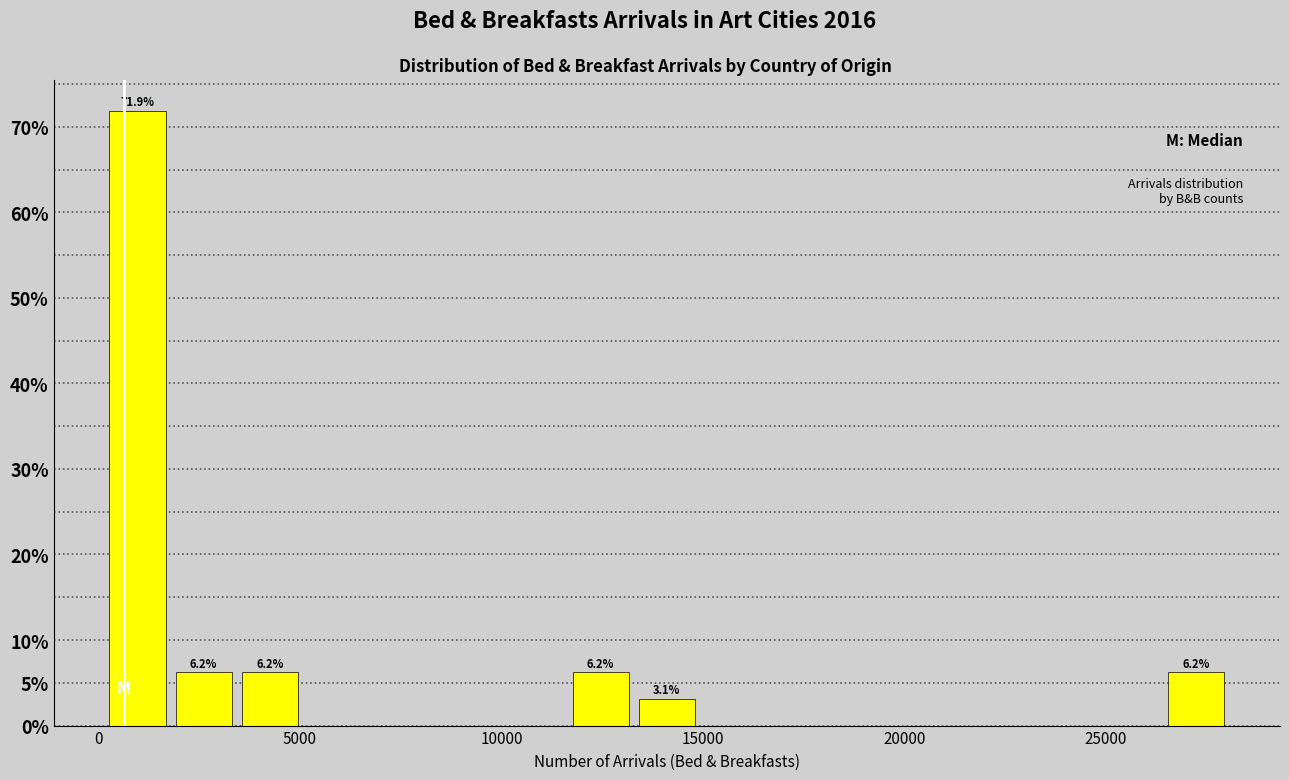

Around what value on the x-axis is the tallest bar? Give the approximate position of its centre, as read against the axis.

1000